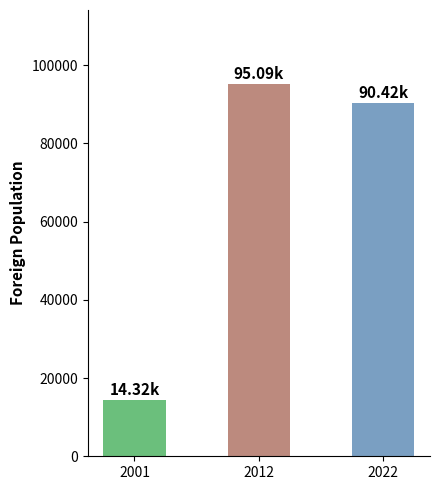

What is the value of the 2nd bar from the left?

95088